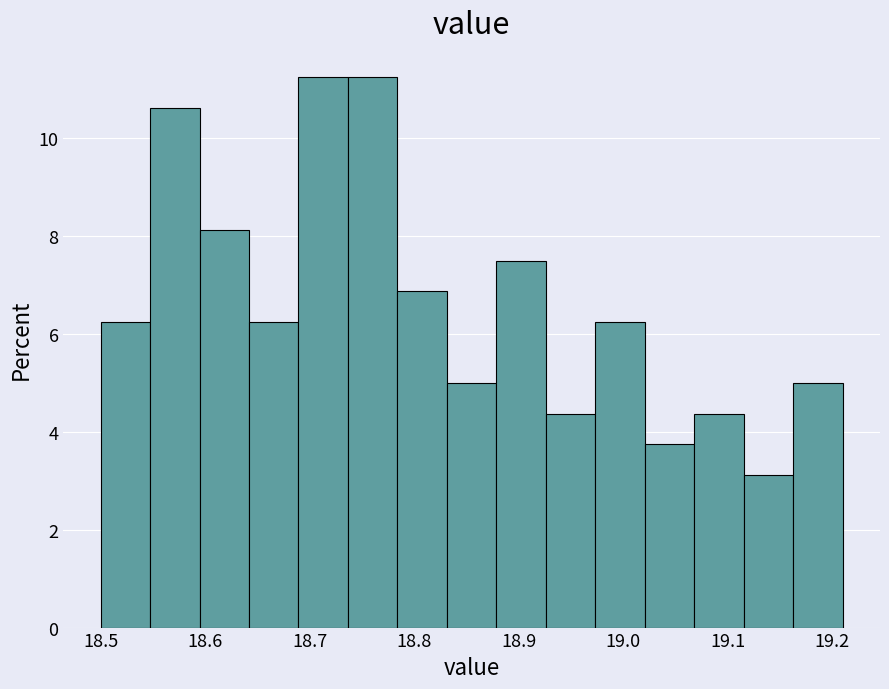

How tall is the bar that spans 18.69 to 18.74 on the x-axis? Neither the bar edges nor the heights are printed on the chart, so give them approximately, as read against the axes.

11.2